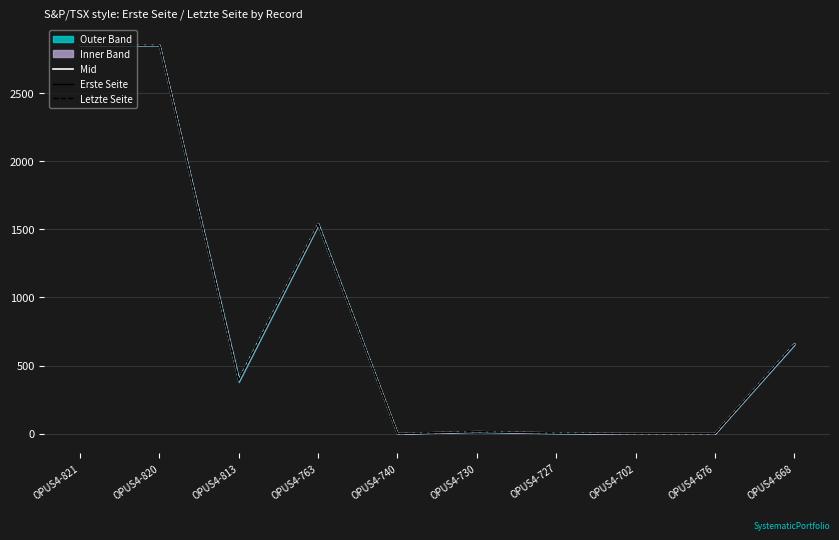

How many data points in Letzte Seite are above 398?

4